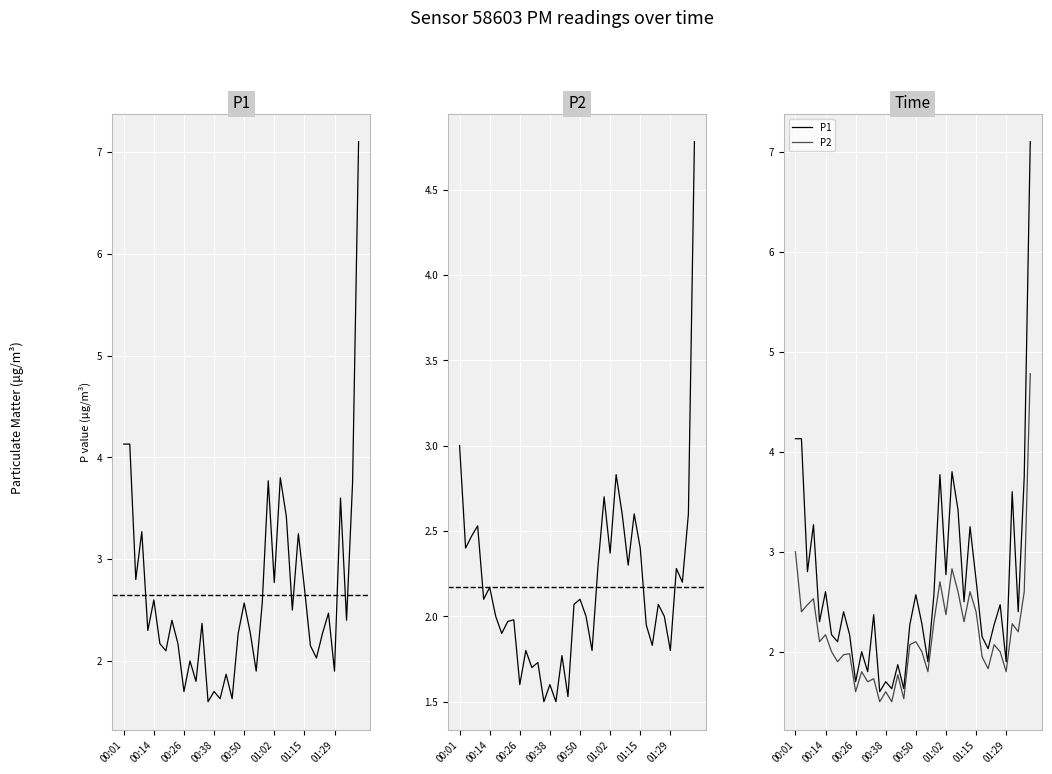

Is this an area chart (filled region under the line)?

No